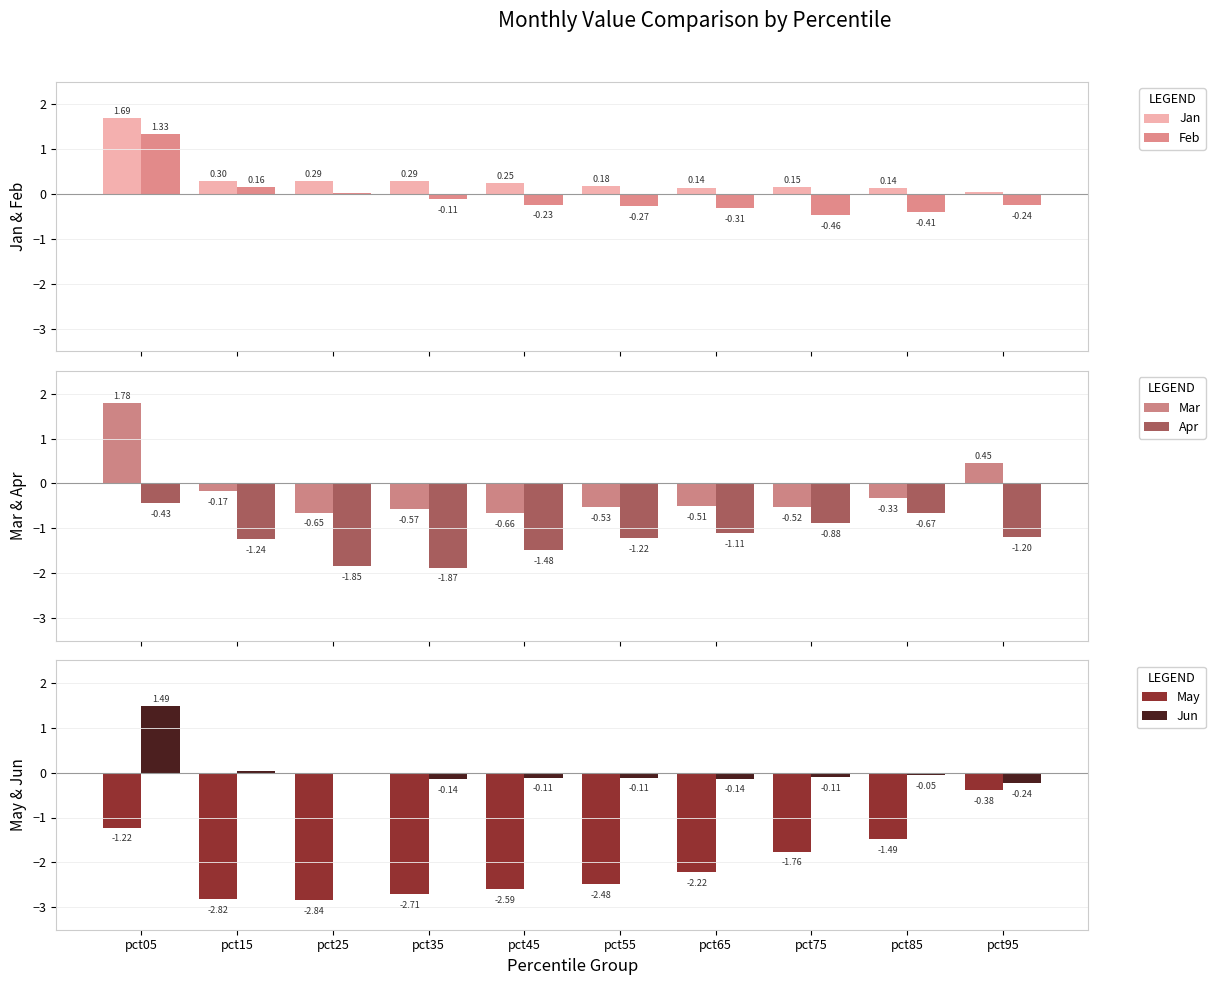

Which label corresponds to the smallest value in the chart?

pct25